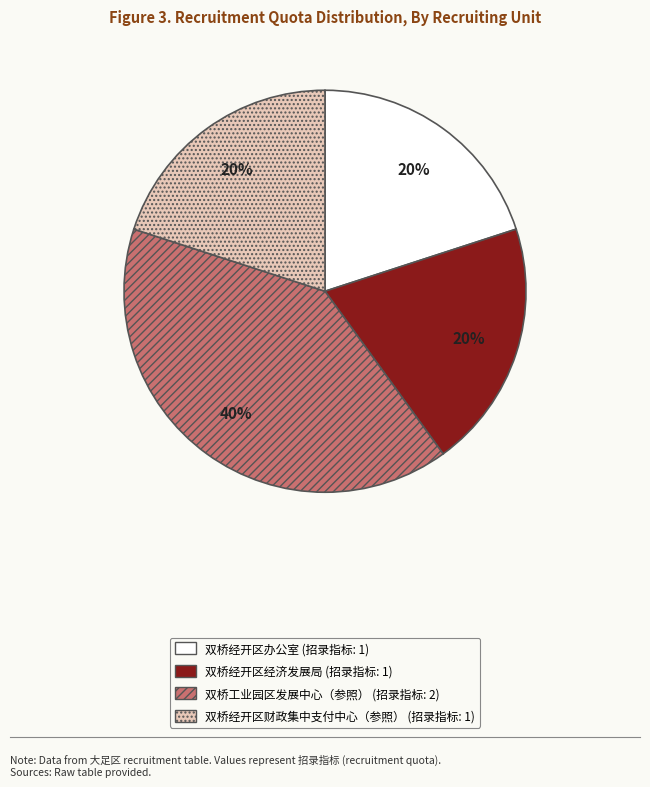

Does 双桥工业园区发展中心（参照） account for over 50% of the chart?

No